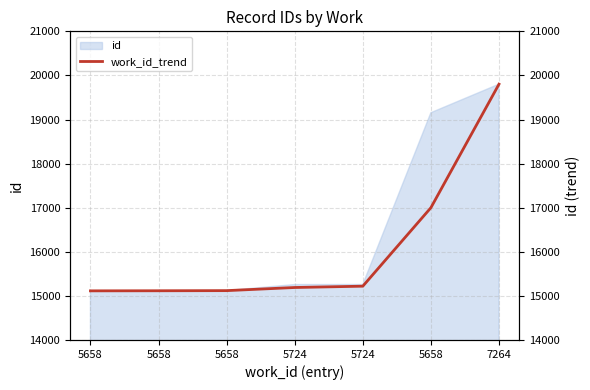

The value at 5724 is 15220. True or false?

True